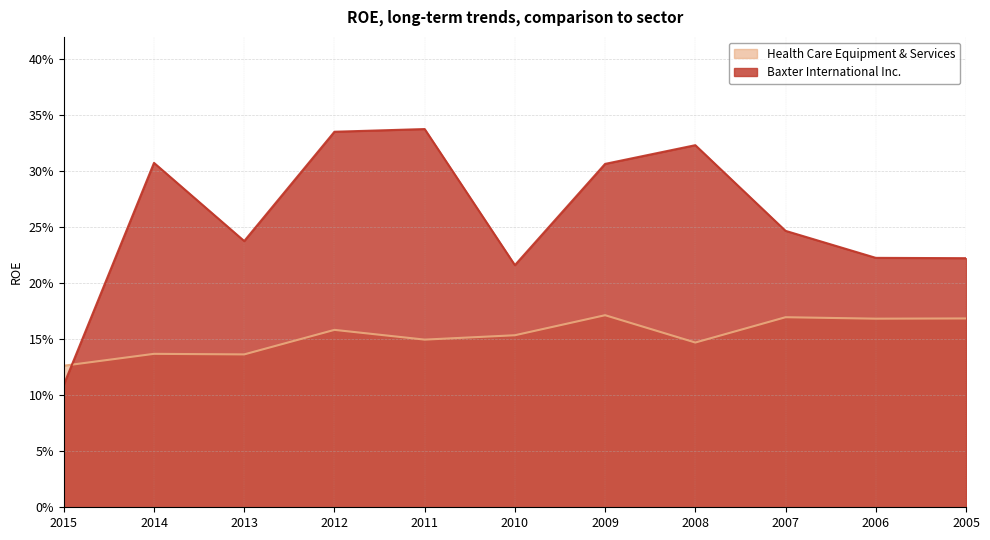

How many data points does each series have?

11